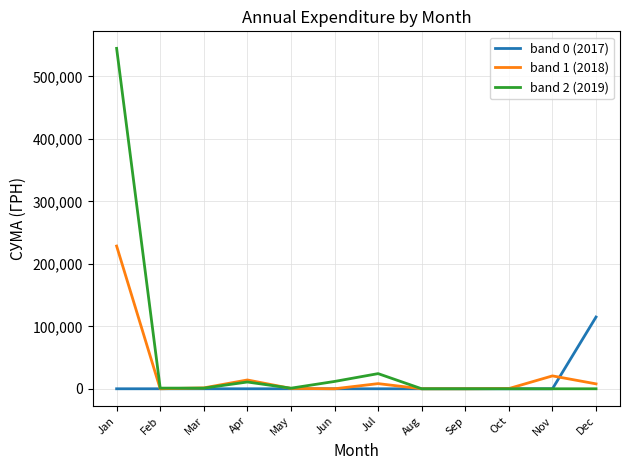

How many categories are shown in the chart?

12